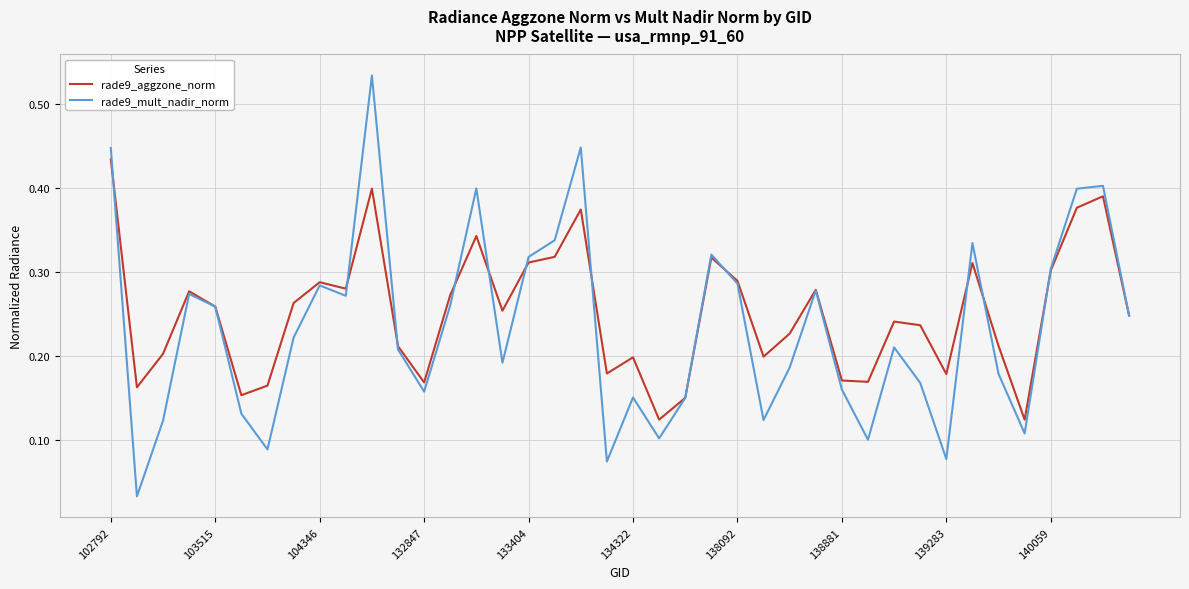

Which series has the largest range (max minus min)?

rade9_mult_nadir_norm